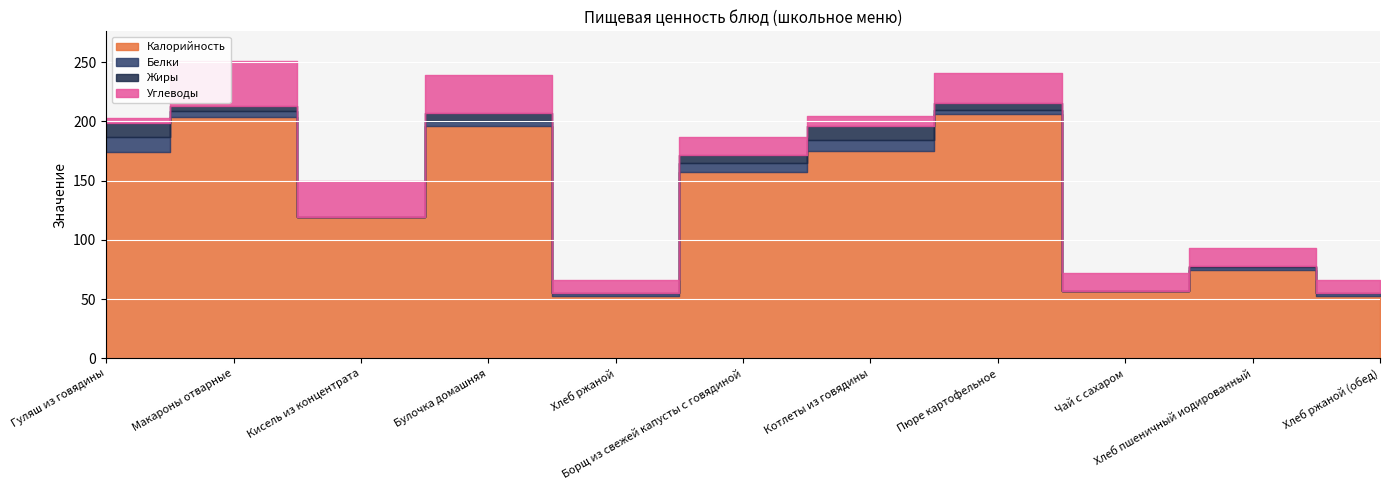

Where does the Жиры series first go above 4?

Гуляш из говядины